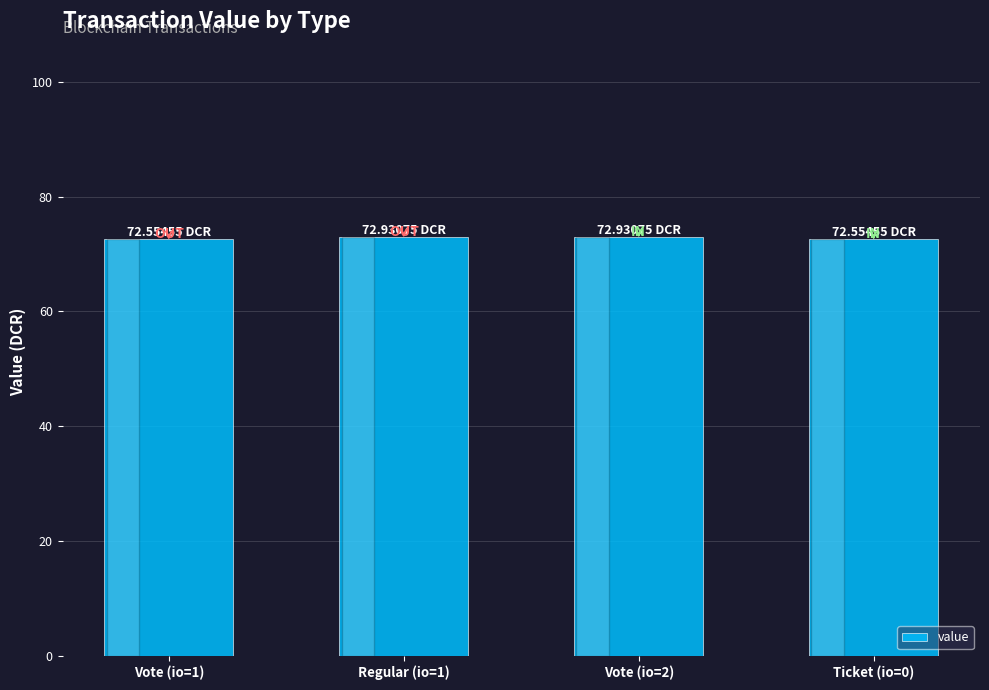

What is the ratio of the value at Vote (io=2) to the value at Vote (io=1)?

1.0